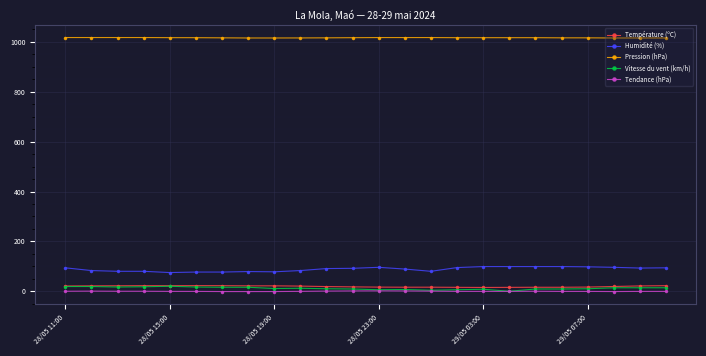

True or false: Pression (hPa) and Tendance (hPa) cross at least once.

False